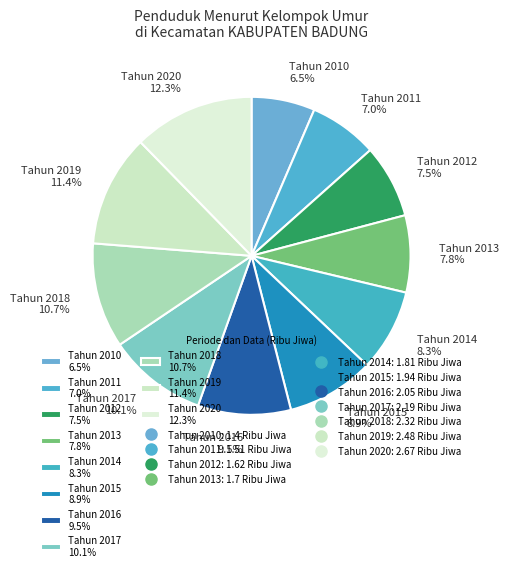

True or false: Tahun 2011 accounts for 2% of the total.

False